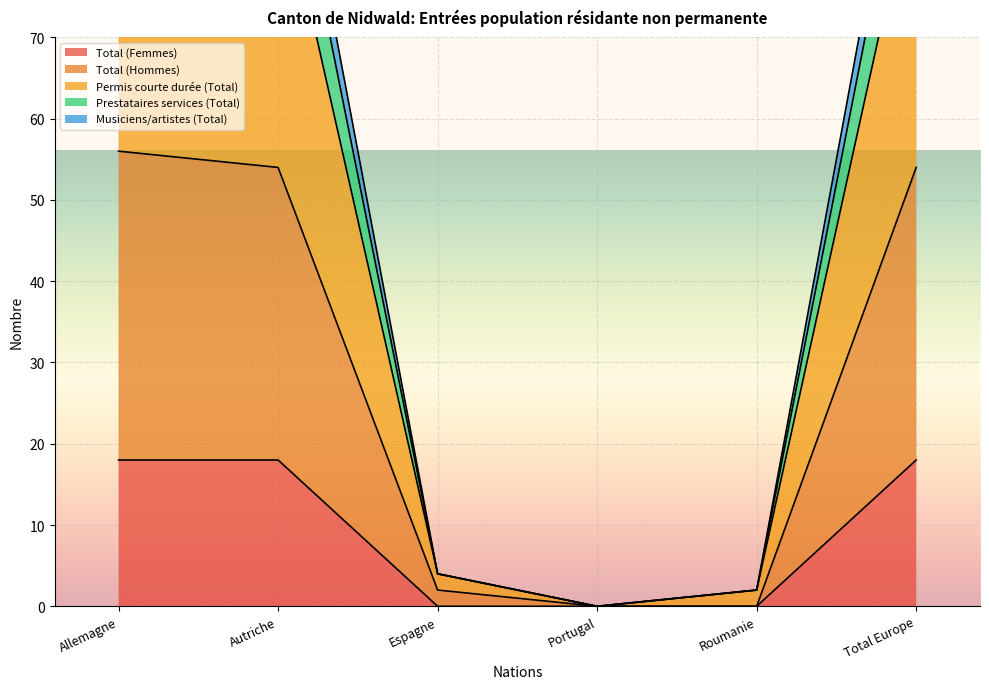

Reading left to right, list all the values displayed in this chart.

Total (Femmes): Allemagne=18	Autriche=18	Espagne=0	Portugal=0	Roumanie=0	Total Europe=18
Total (Hommes): Allemagne=56	Autriche=54	Espagne=2	Portugal=0	Roumanie=0	Total Europe=54
Permis courte durée (Total): Allemagne=95	Autriche=91	Espagne=4	Portugal=0	Roumanie=2	Total Europe=91
Prestataires services (Total): Allemagne=112	Autriche=108	Espagne=4	Portugal=0	Roumanie=2	Total Europe=108
Musiciens/artistes (Total): Allemagne=106	Autriche=102	Espagne=4	Portugal=0	Roumanie=2	Total Europe=102